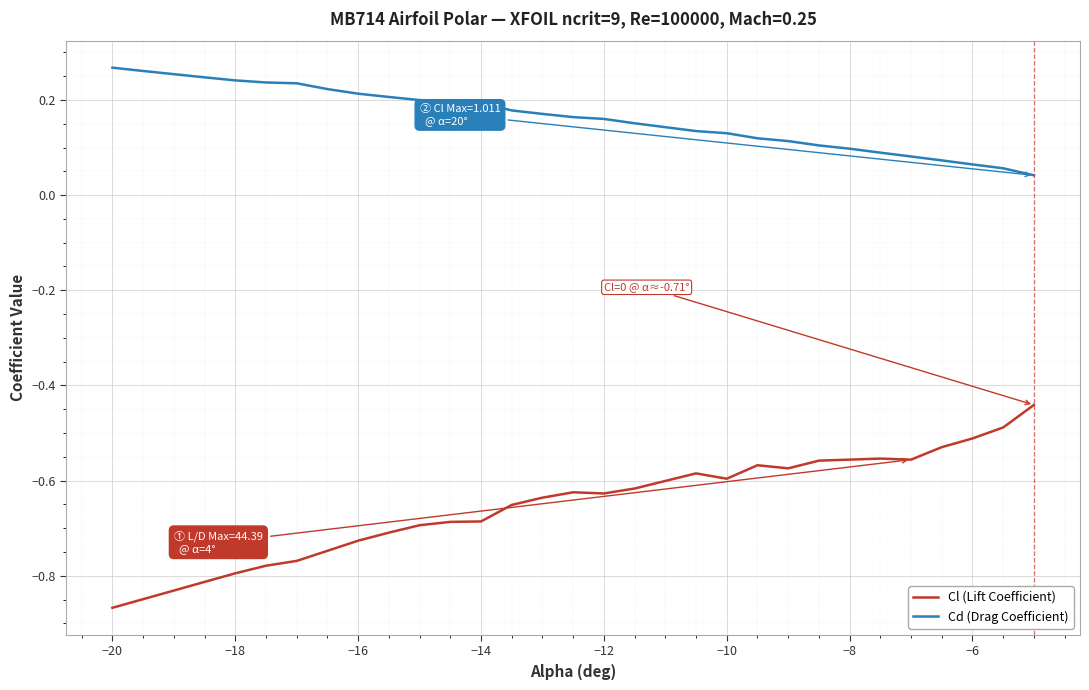

Which series has the largest total across all categories?

Cd (Drag Coefficient)